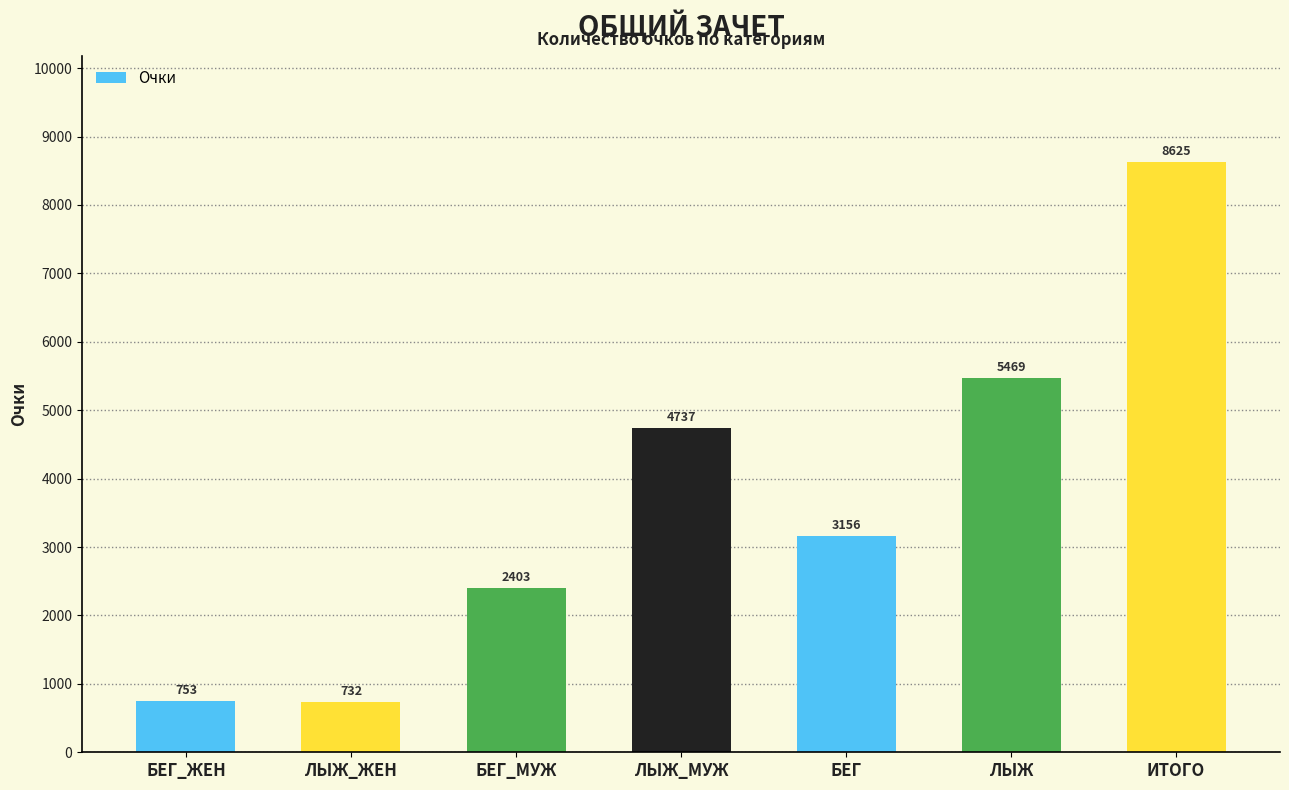

What is the value of the 7th bar from the left?

8625